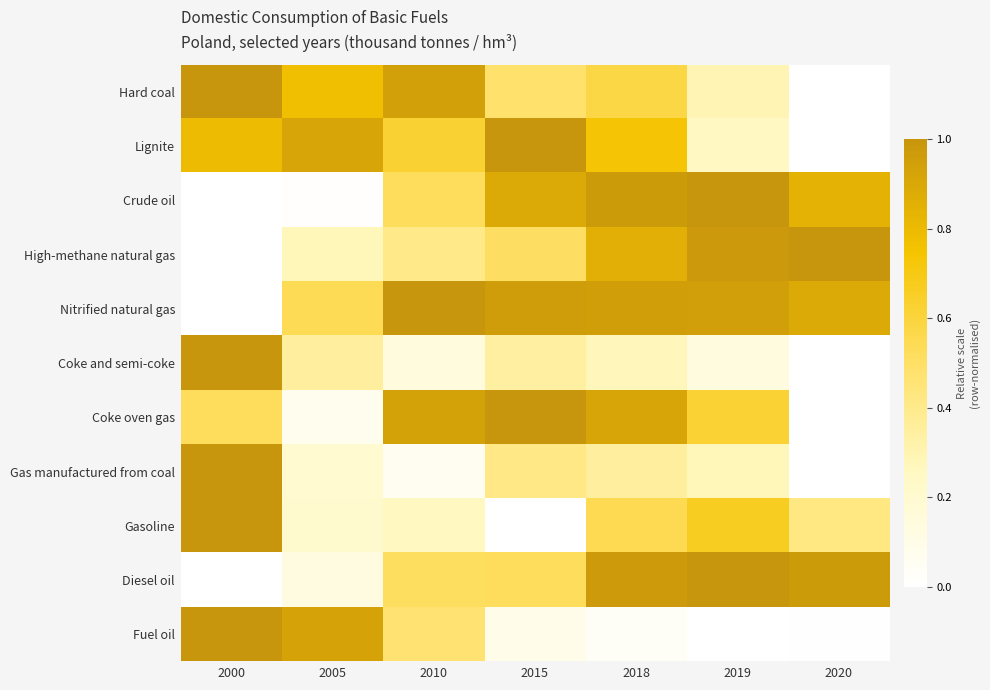

Which label corresponds to the largest value in the chart?

2000